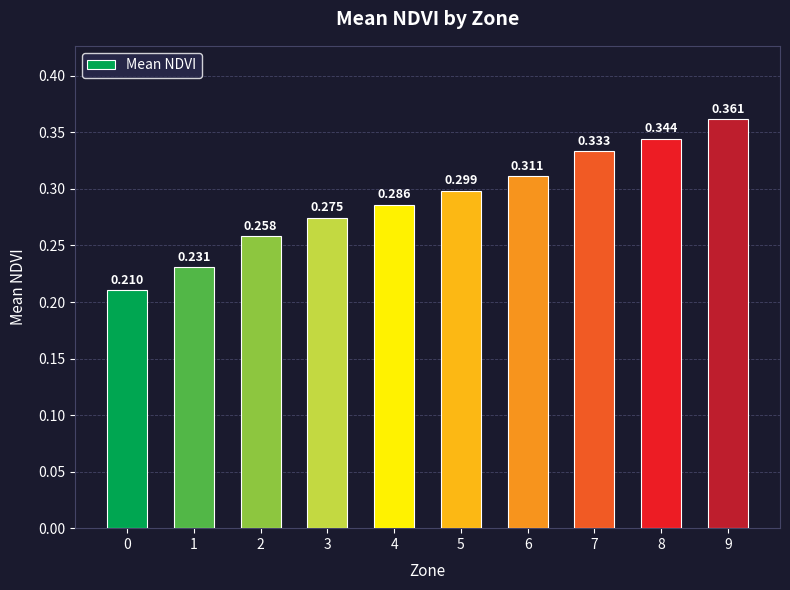

How many categories are shown in the chart?

10